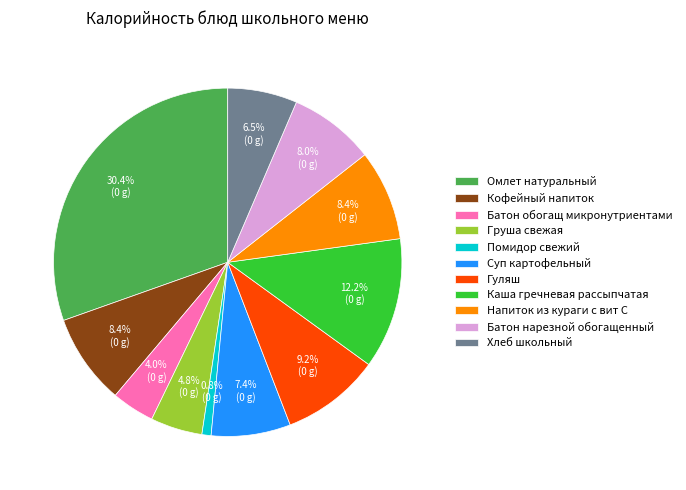

Between Гуляш and Кофейный напиток, which is larger?

Гуляш